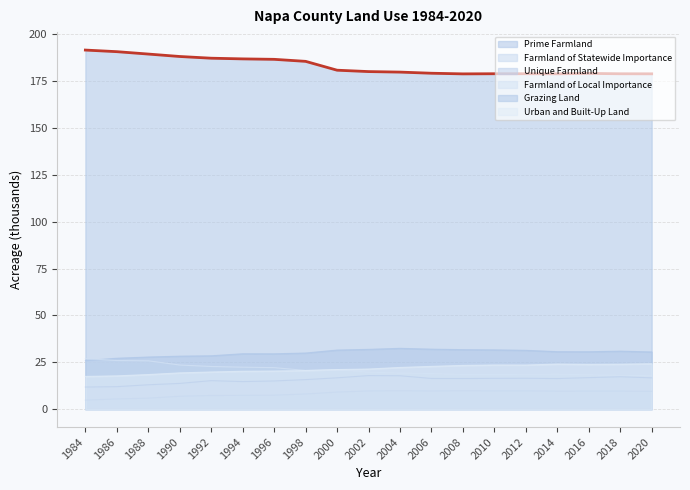

Which label corresponds to the smallest value in the chart?

1984